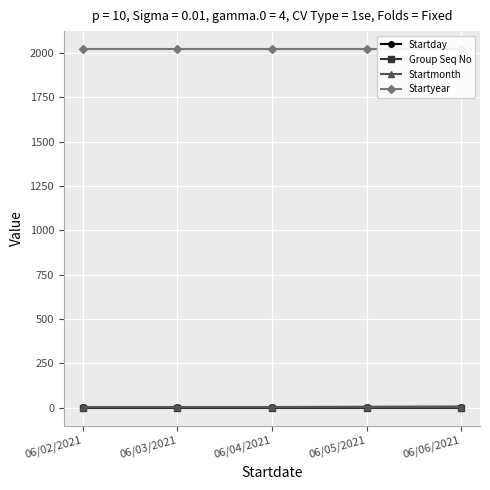

Between 06/03/2021 and 06/04/2021, which series saw the biggest shift?

Startday